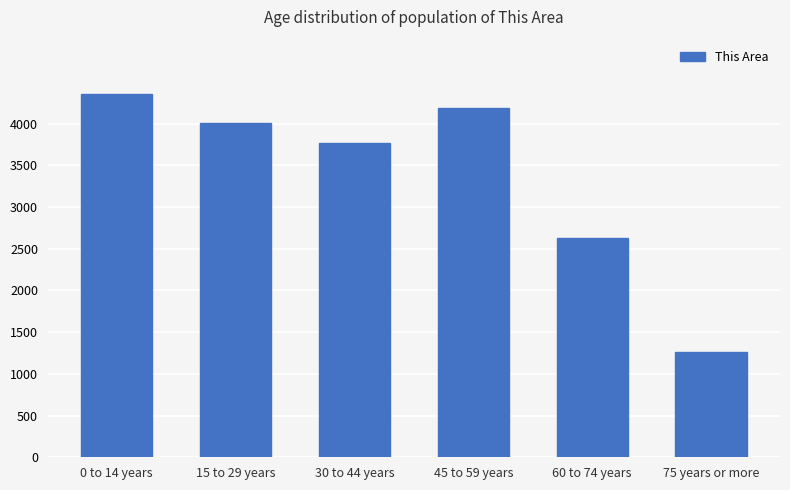

At which category does the chart reach its peak across all series?

0 to 14 years